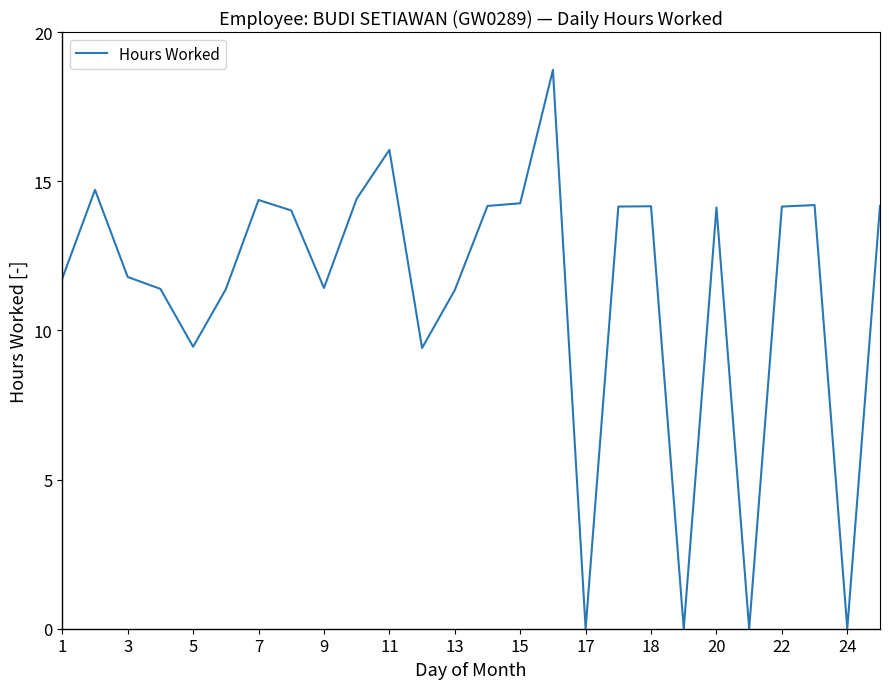

What is the greatest value displayed?

18.7